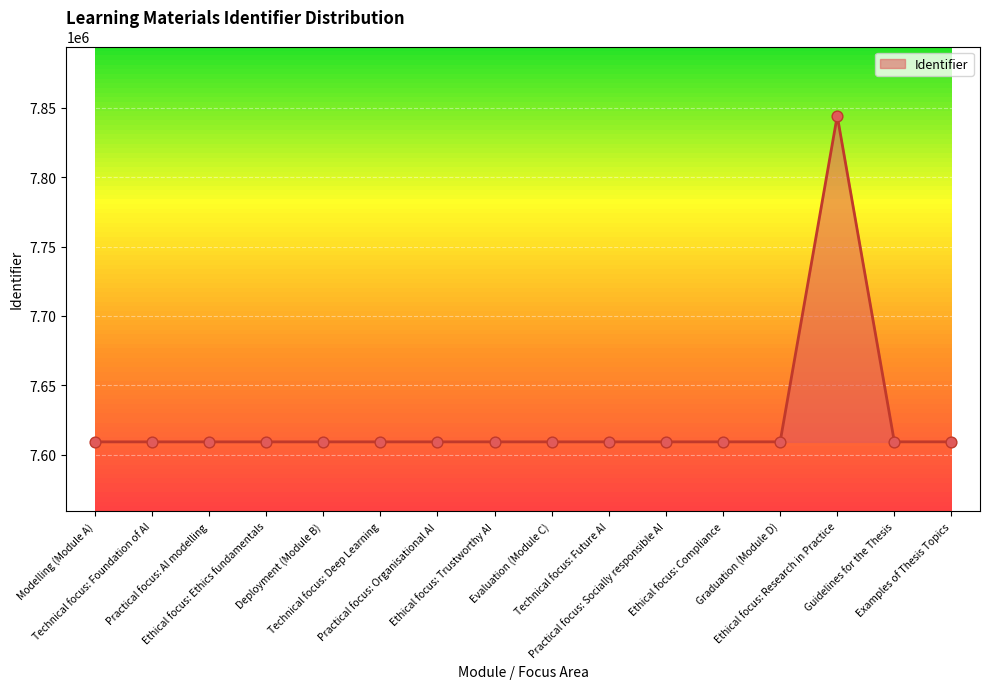

What is the smallest value displayed?

7609183